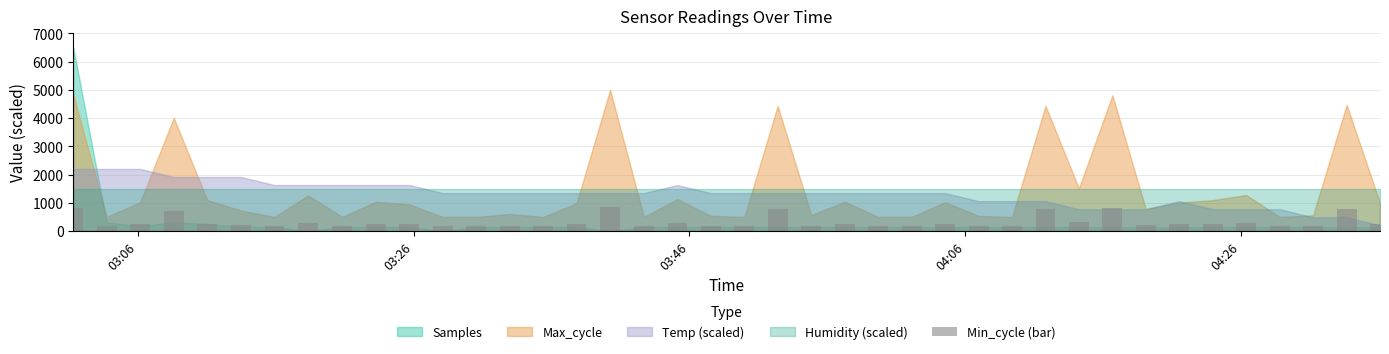

What is the minimum value shown in the chart?

175.0